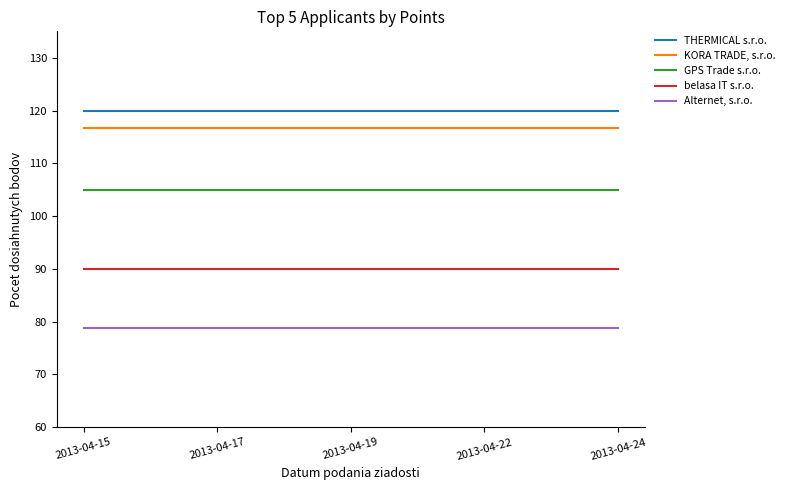

The belasa IT s.r.o. series shows 90.0 at 2013-04-15. True or false?

True